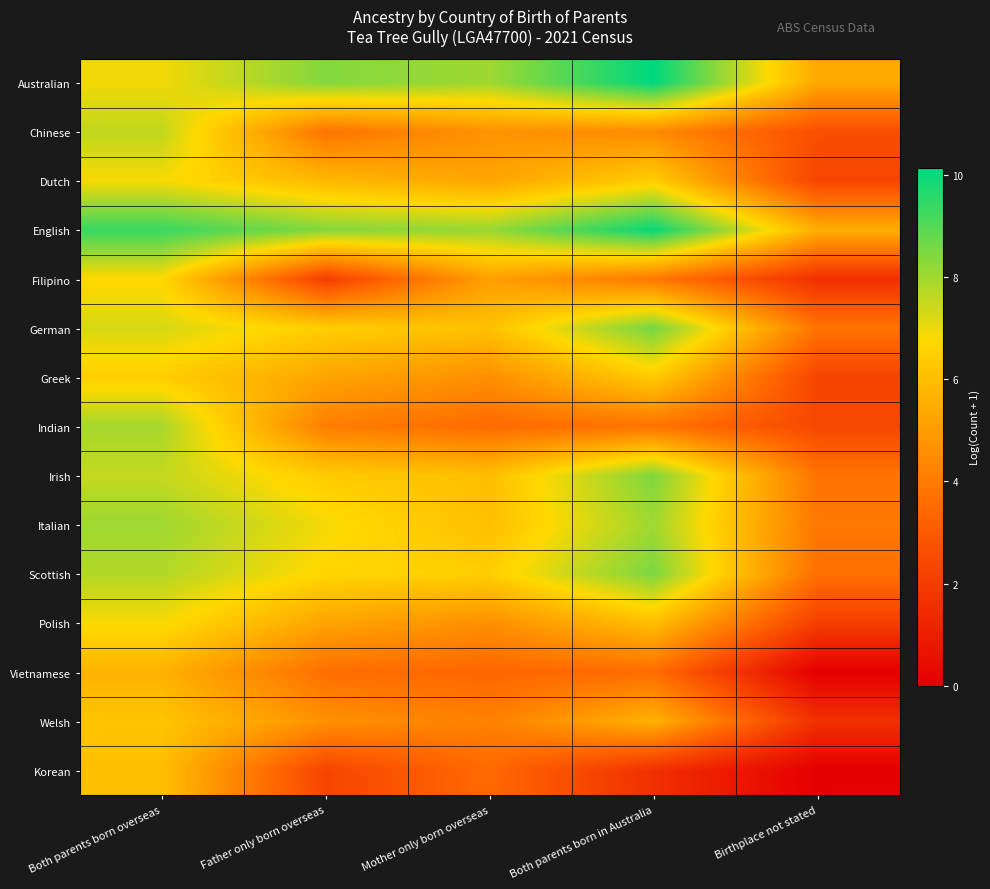

How many categories are shown in the chart?

5